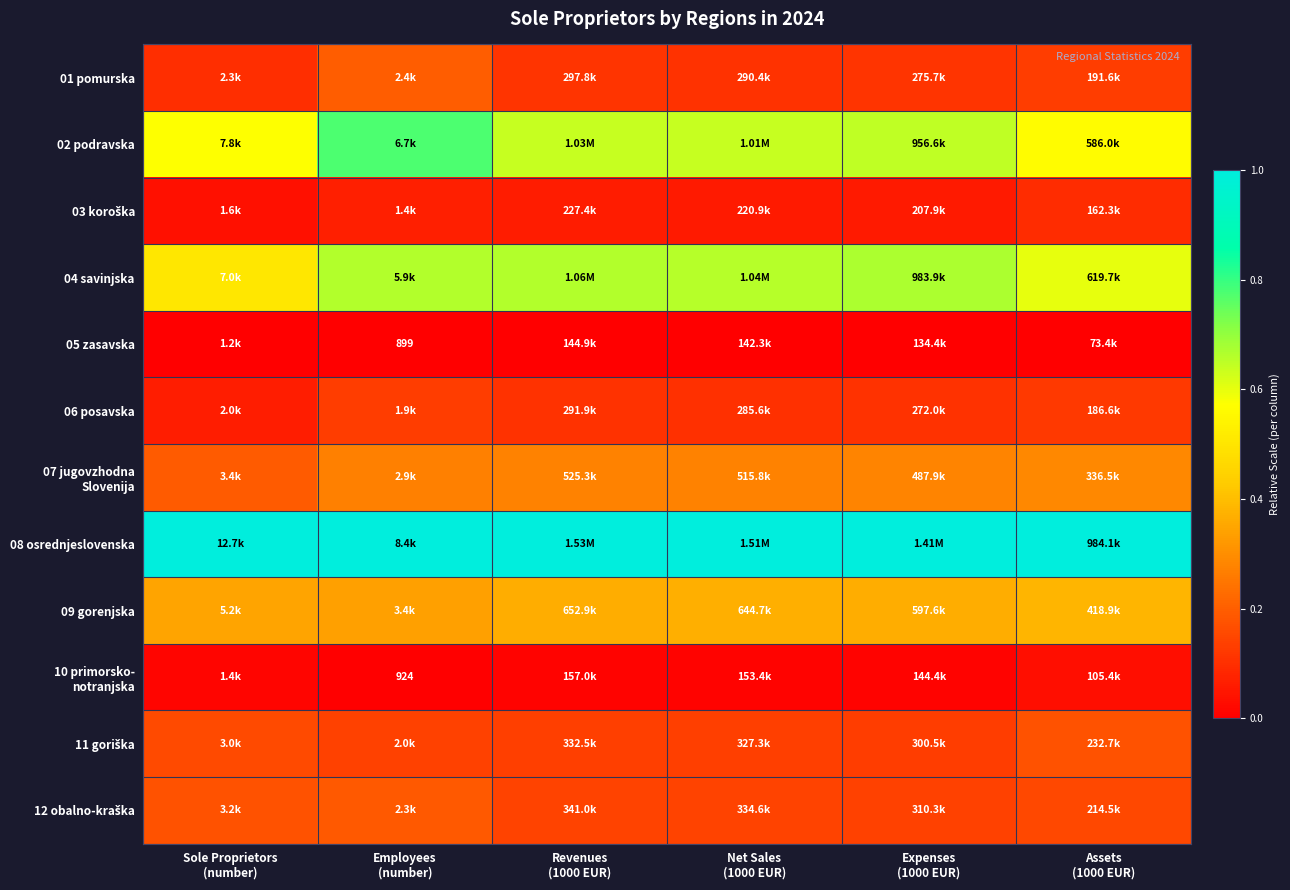

Is it true that 09 gorenjska equals 0.4 at Expenses (1000 EUR)?

True